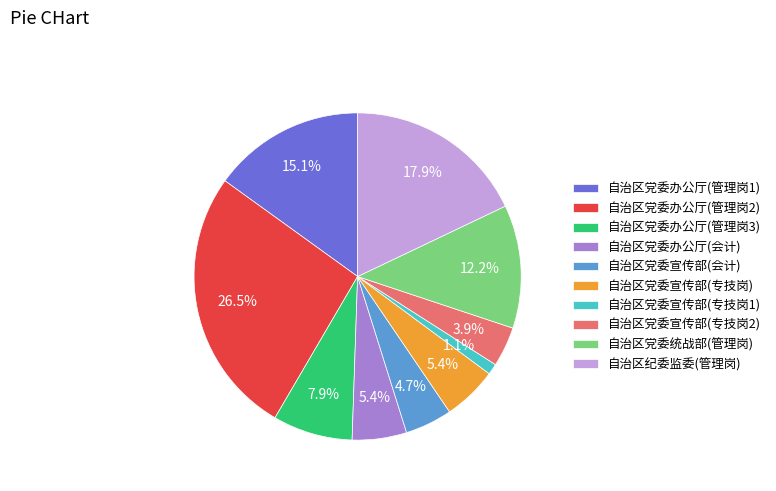

To the nearest percent, what is the average slice percentage?

10%